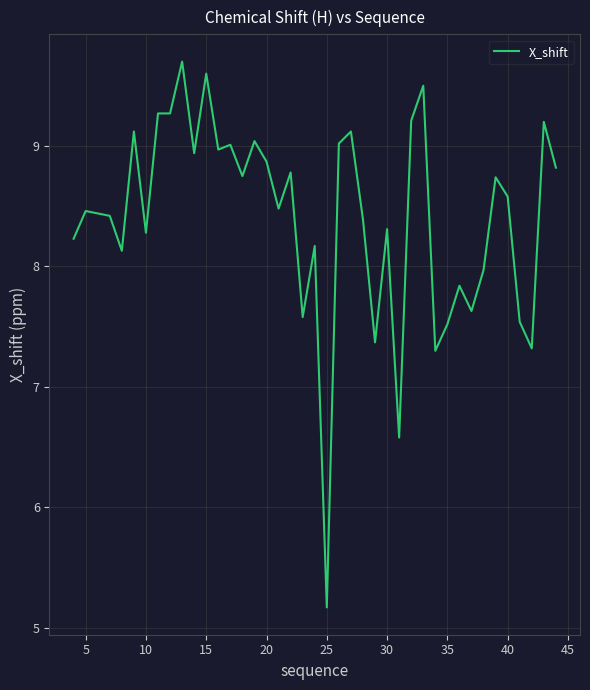

How many lines are shown in the chart?

1